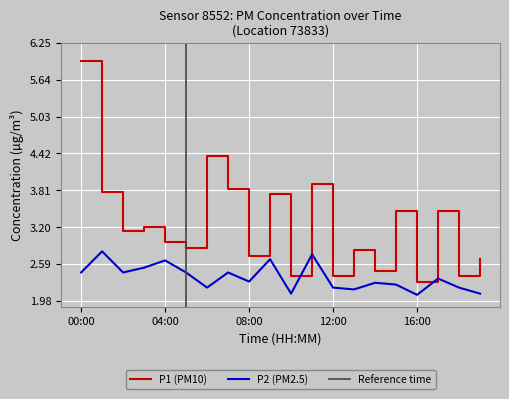

What is the spread (max minus min) of values at 02:00?

0.7